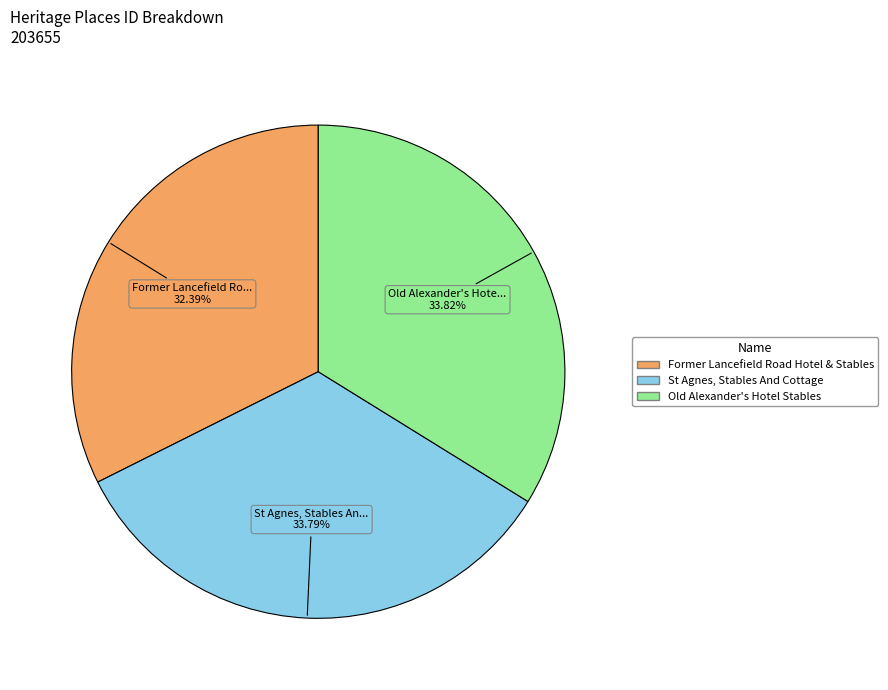

Count the number of slices in the pie.

3